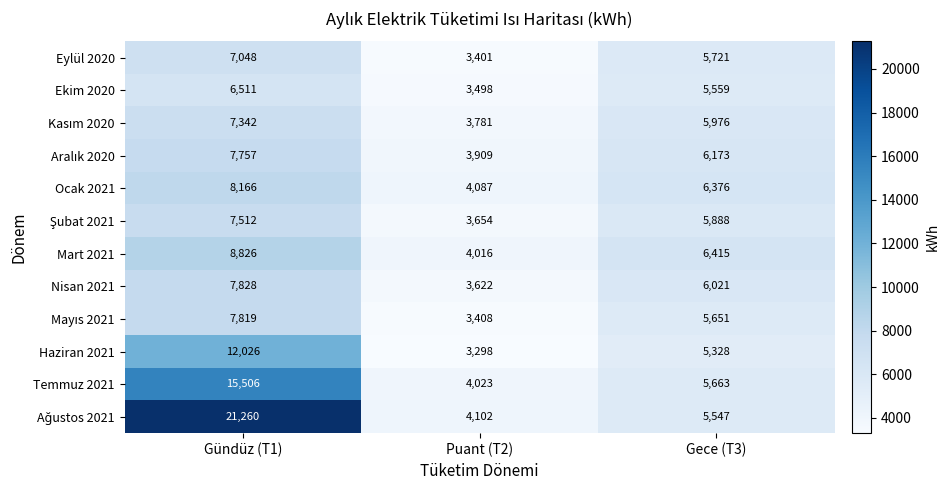

The Nisan 2021 series shows 10406 at Gündüz (T1). True or false?

False